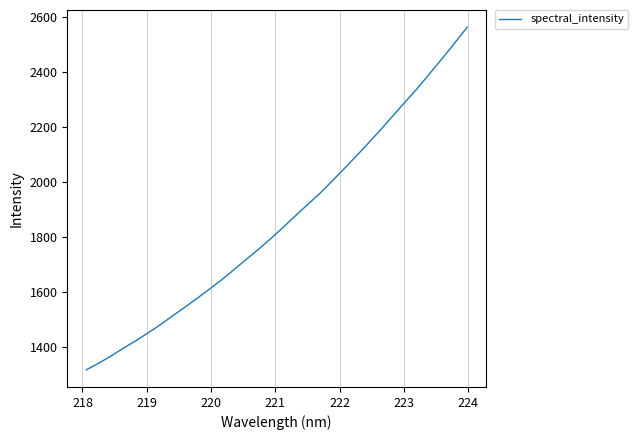

What is the smallest value displayed?

1315.6